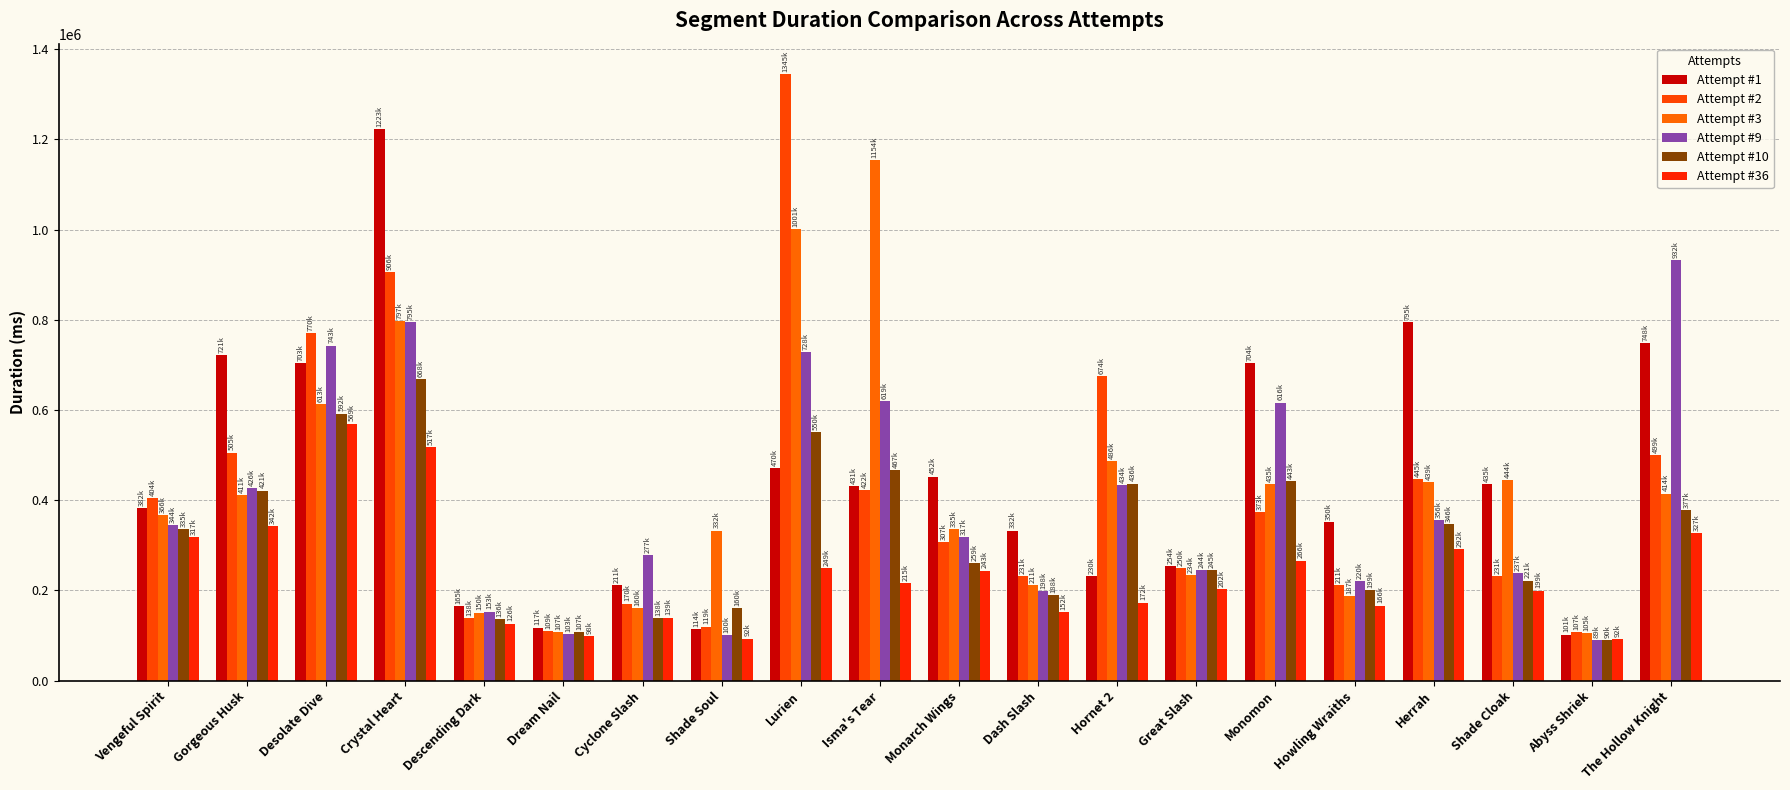

At how many categories does at least one series exceed 181089?

17